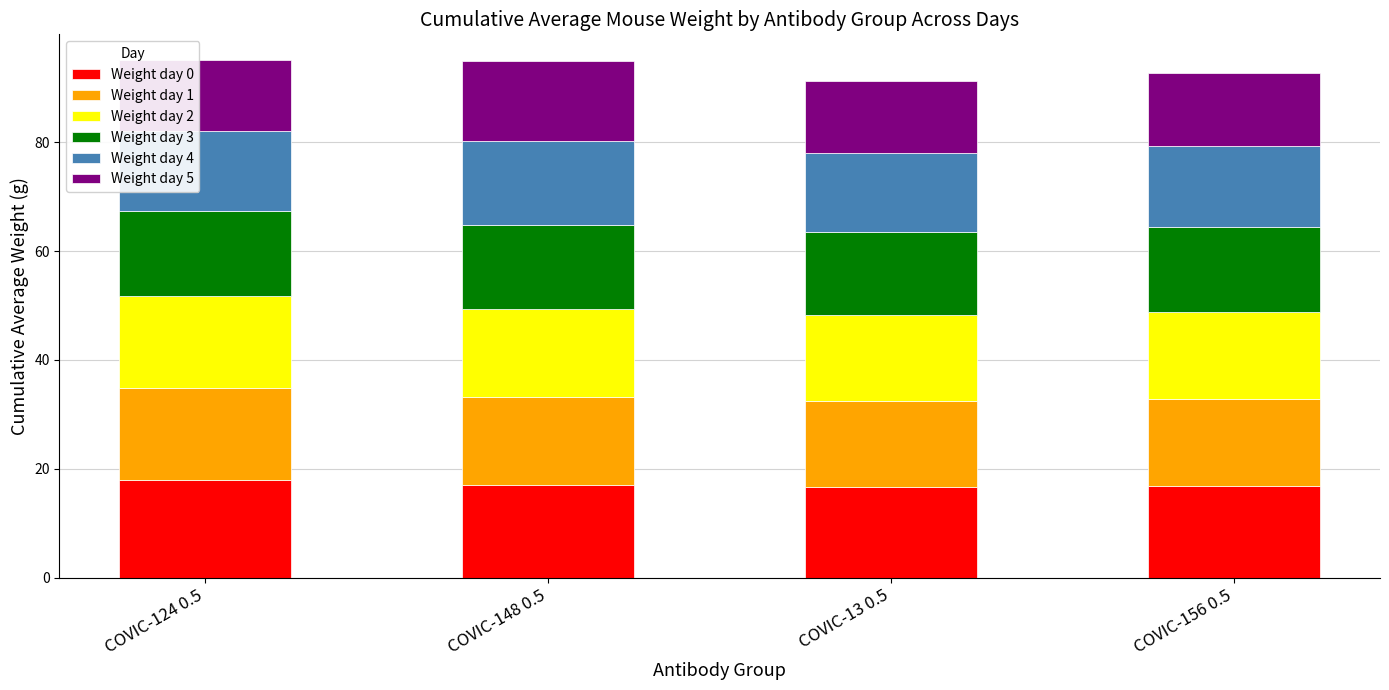

What is the total value across all series at COVIC-148 0.5?

95.0